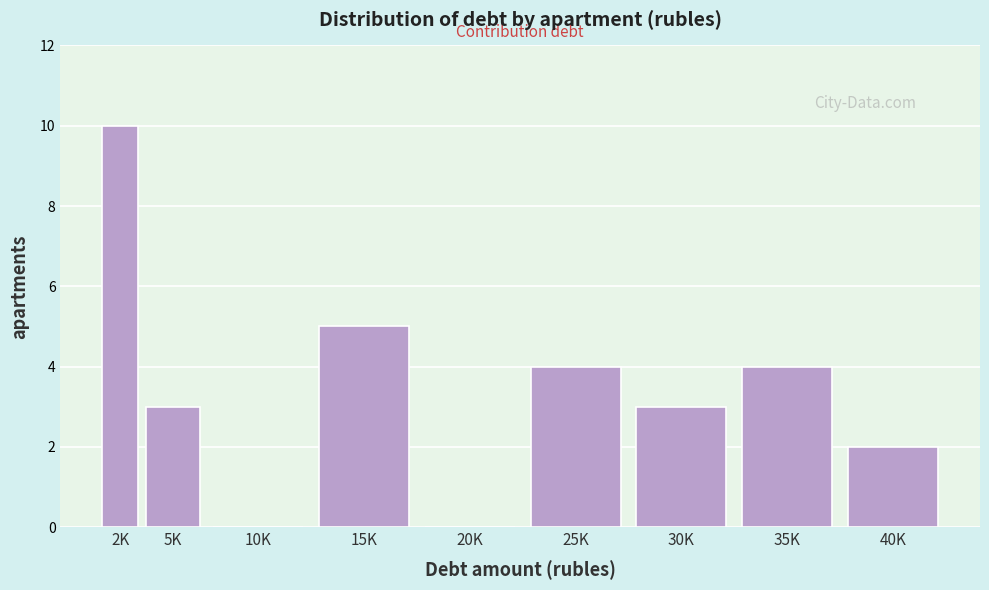

Reading left to right, list all the values displayed in this chart.

2K=10	5K=3	10K=0	15K=5	20K=0	25K=4	30K=3	35K=4	40K=2